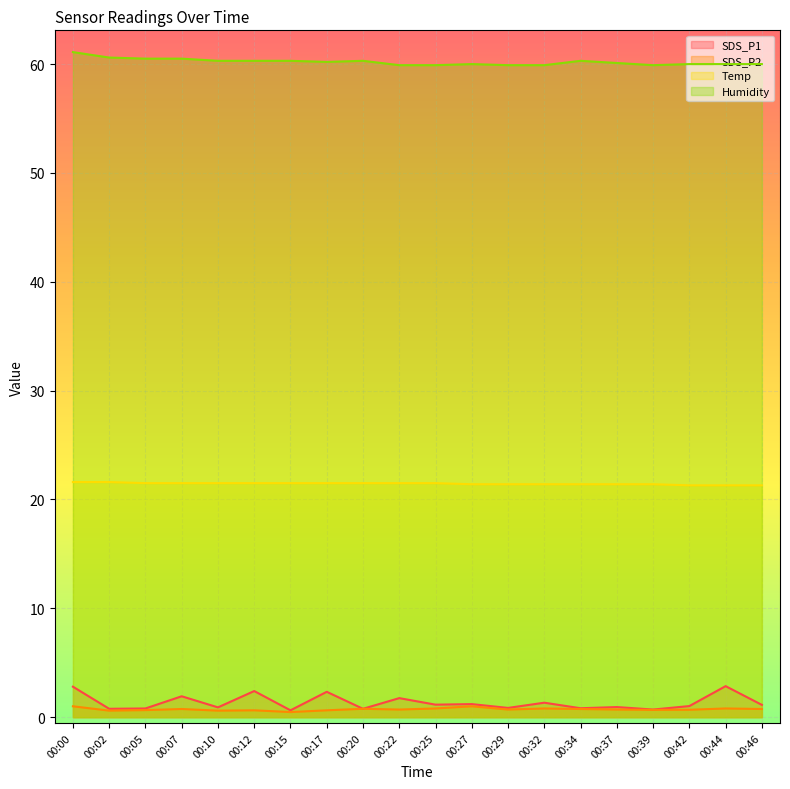

In SDS_P1, how many points are lower than both neighbors (excluding endpoints)?

8